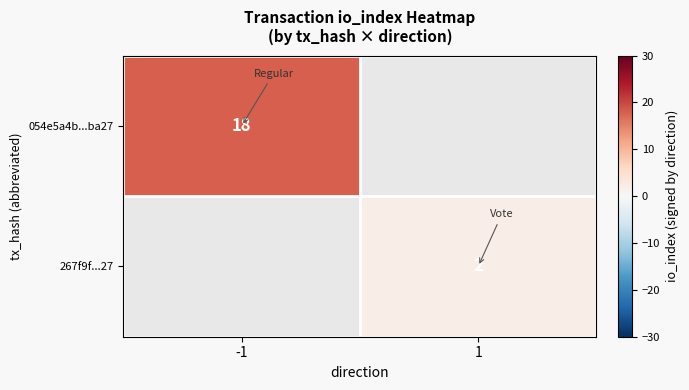

True or false: 267f9f...27 has a value of 2.9 at 1.

False